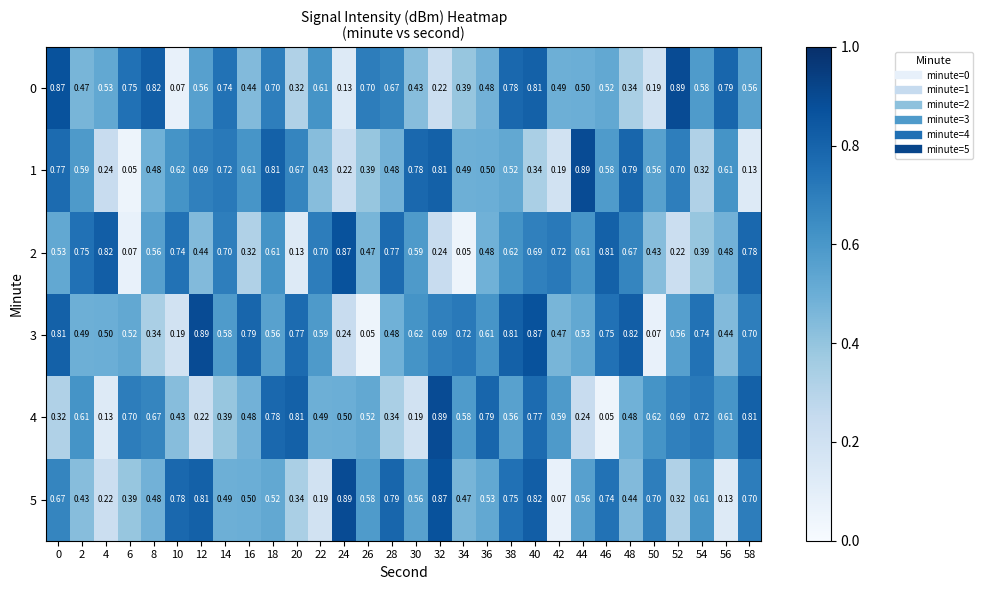

Is the value of 1 at 32 greater than the value of 3 at 16?

Yes